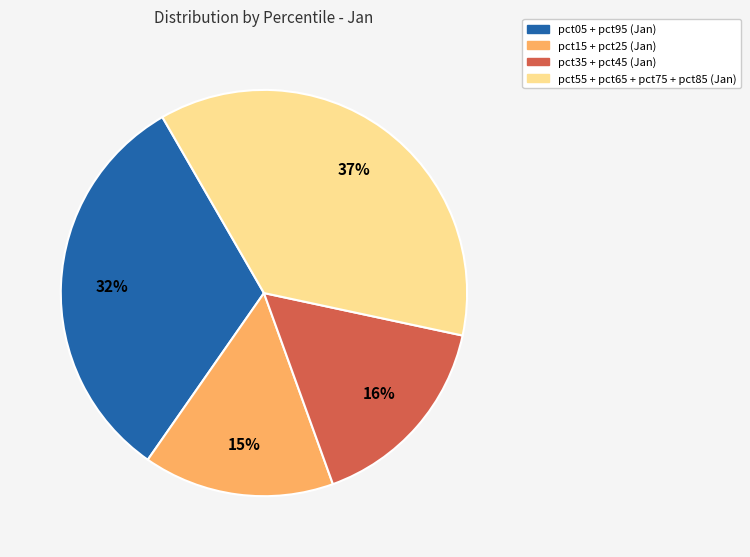

To the nearest percent, what is the average slice percentage?

25%